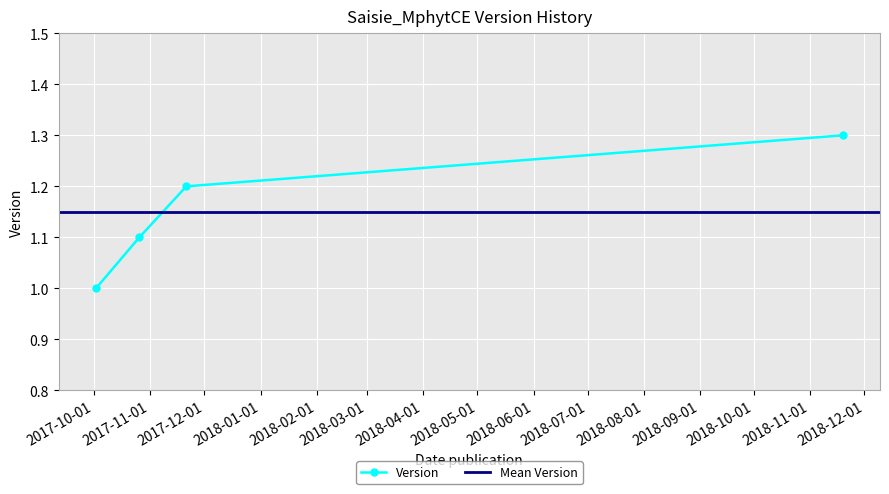

The value at 2018-11-19 is 1.3. True or false?

True